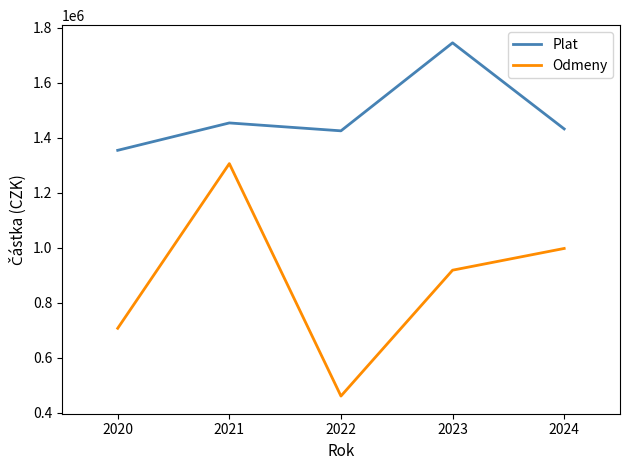

Where is the first local minimum for Odmeny?

2022